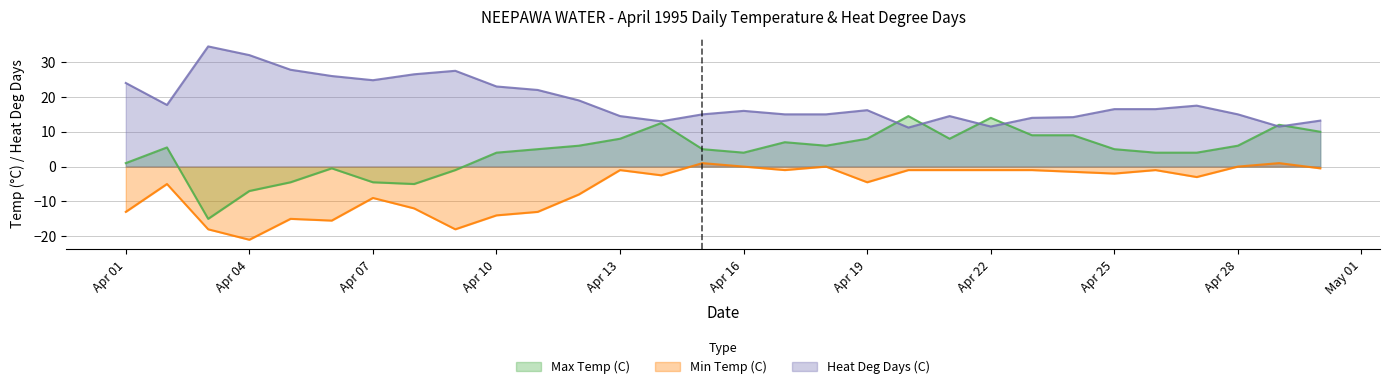

At which category does Min Temp (C) reach its first local valley?

Apr 04